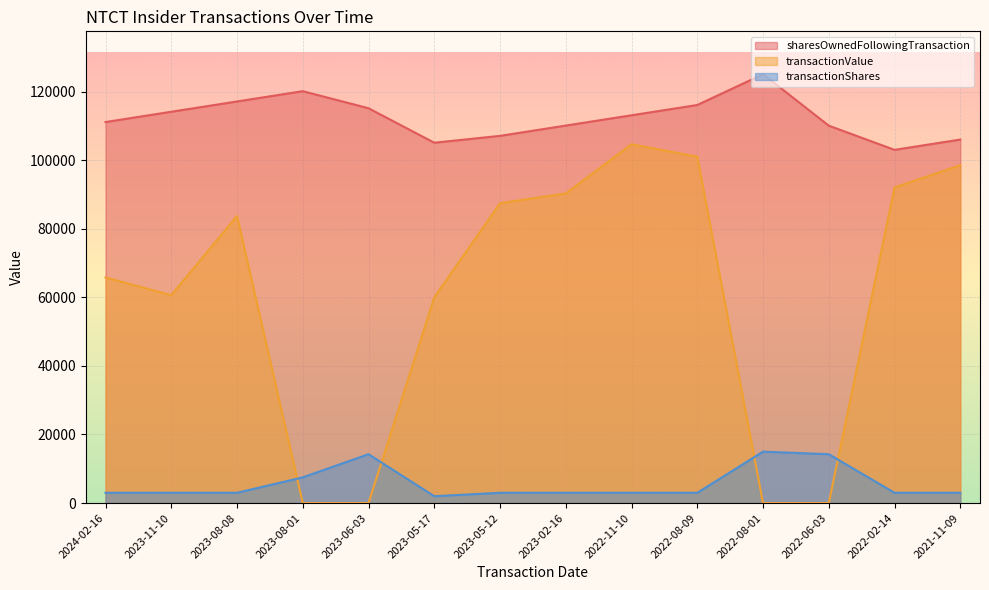

Which has a higher value, 2022-08-09 or 2022-08-01?

2022-08-01